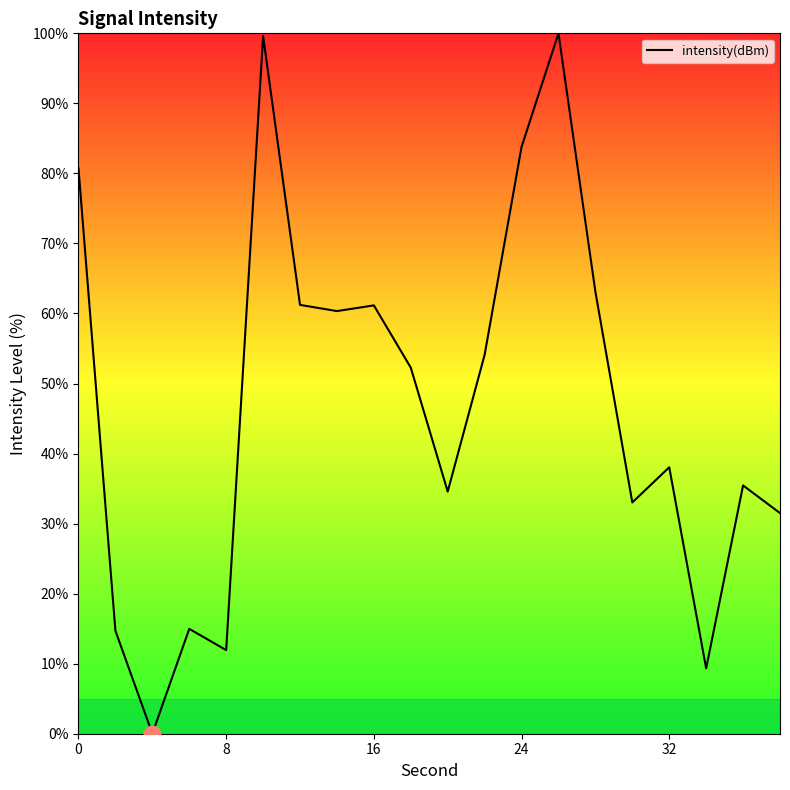

What is the maximum value shown in the chart?

100.0